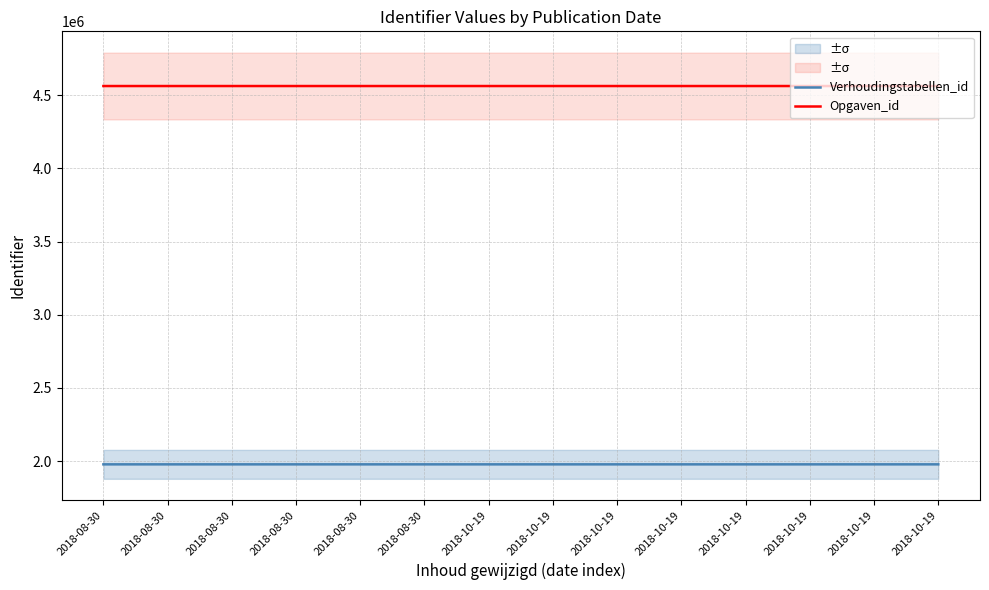

Which series changed the most between 2018-10-19 and 2018-10-19?

Opgaven_id